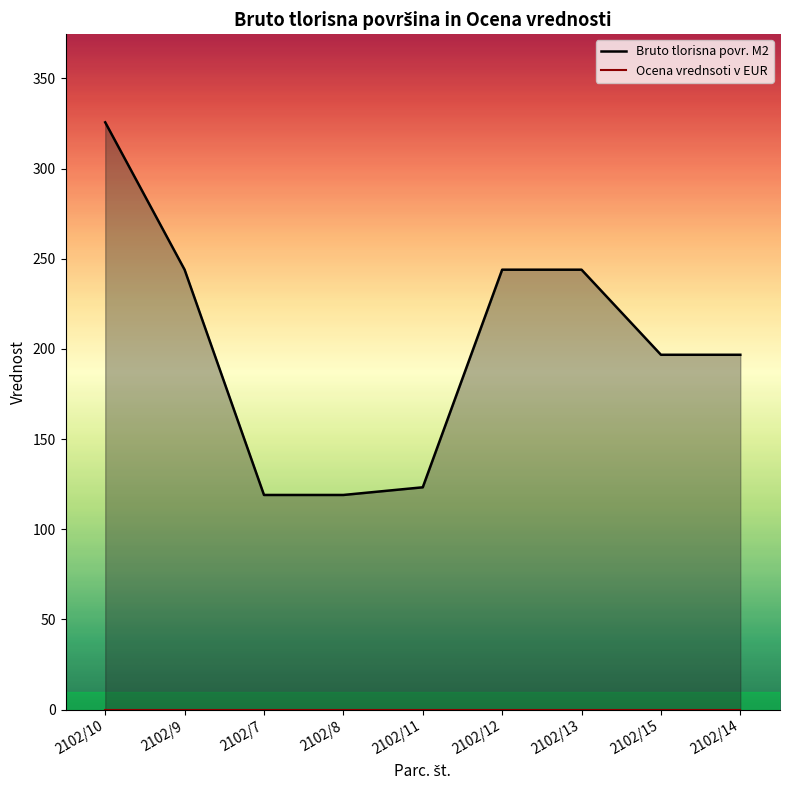

List the labels in order of value, largest first.

2102/10, 2102/9, 2102/12, 2102/13, 2102/15, 2102/14, 2102/11, 2102/7, 2102/8